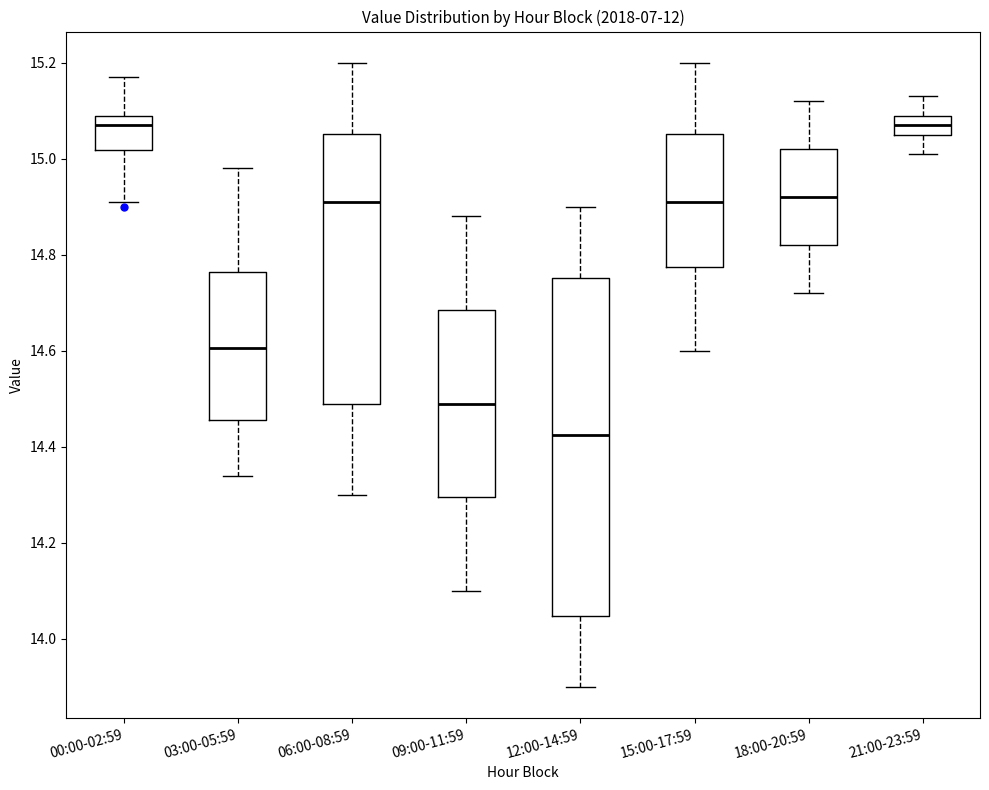

Where is the lower edge of the box for 21:00-23:59 on the y-axis? The values are not printed on the chart, so give them approximately, as read against the axis.

15.06